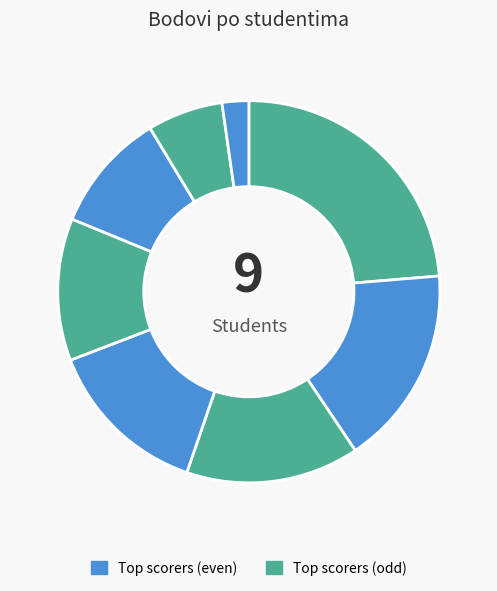

Count the number of slices in the pie.

8